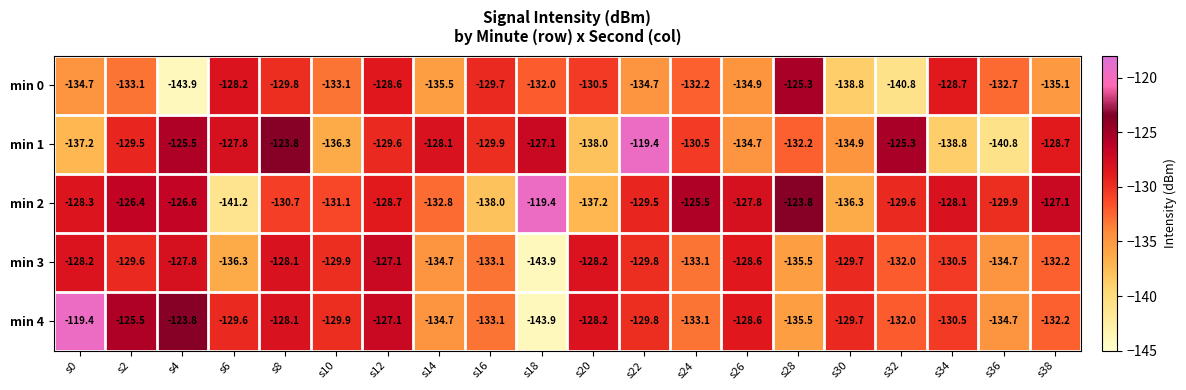

What is the difference between the min 4 values at s34 and s0?

11.1